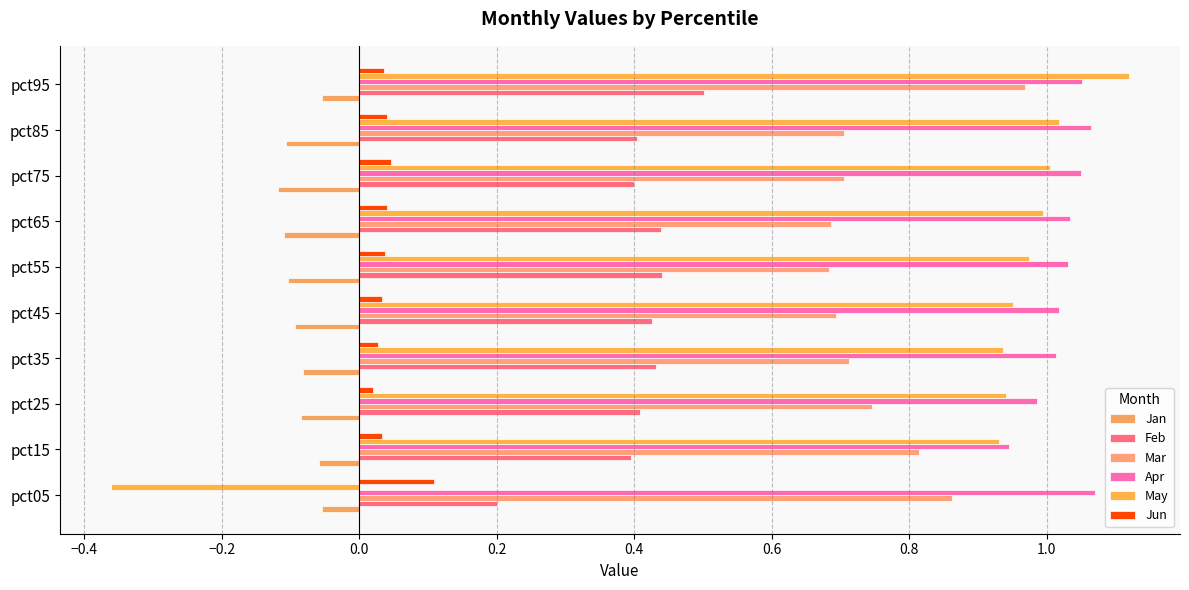

Which series has the widest spread of values?

May